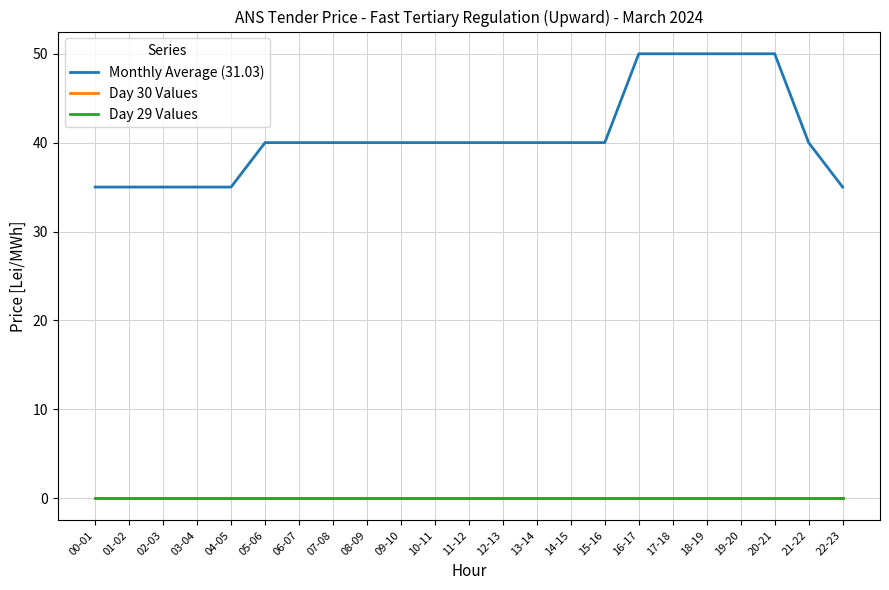

Which series has the widest spread of values?

Monthly Average (31.03)